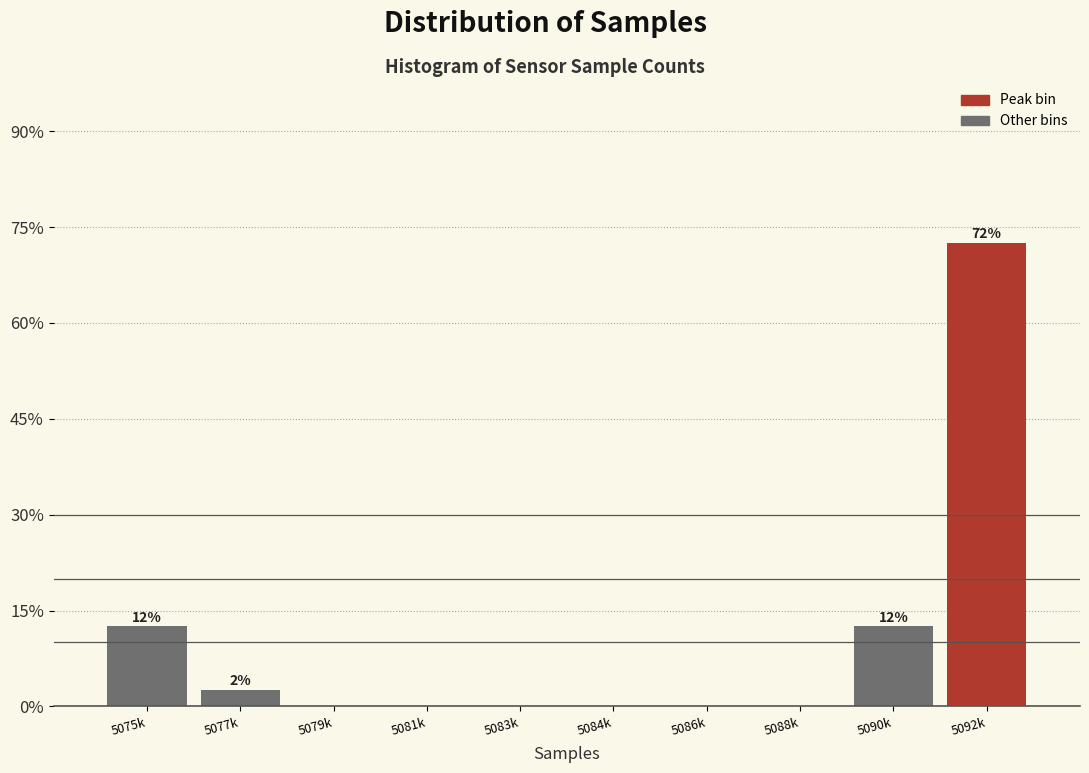

Reading right to left, list all the values displayed in this chart.

5092k=72.5	5090k=12.5	5088k=0.0	5086k=0.0	5084k=0.0	5083k=0.0	5081k=0.0	5079k=0.0	5077k=2.5	5075k=12.5